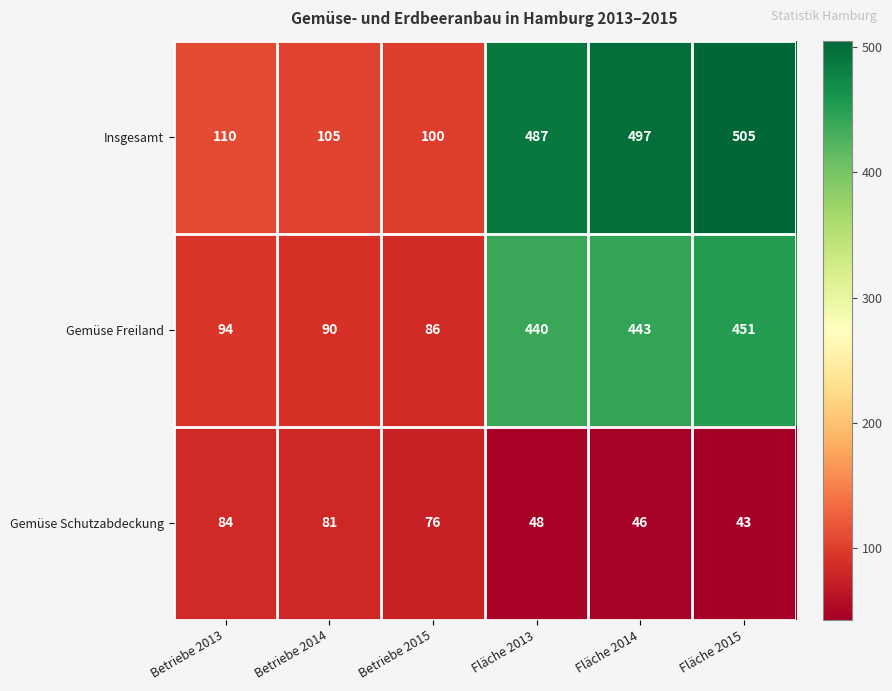

At which category is the sum across all series the highest?

Fläche 2015